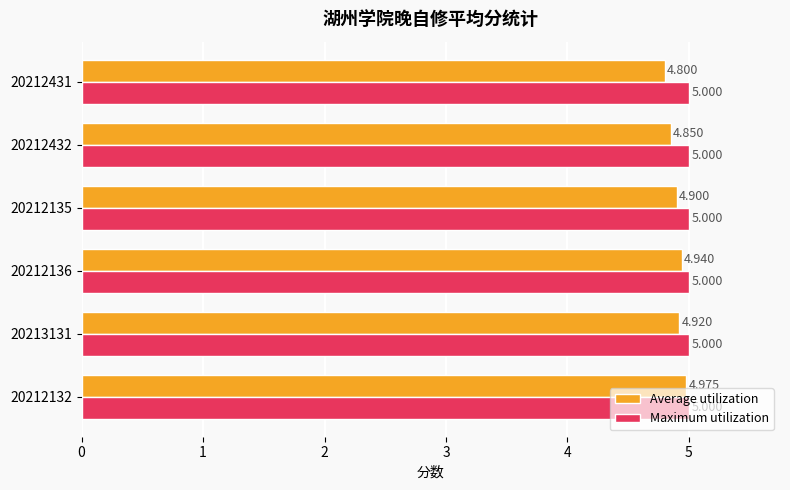

Which series has the largest total across all categories?

Maximum utilization